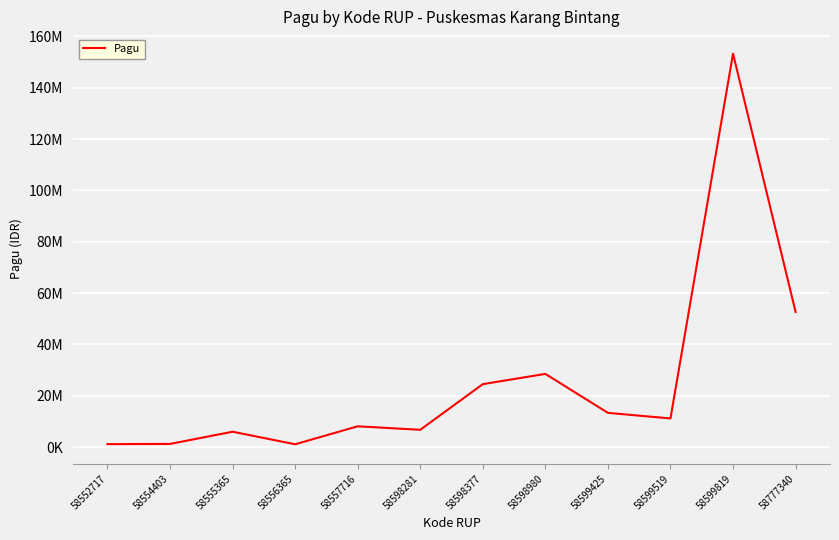

Does the chart have visible grid lines?

Yes